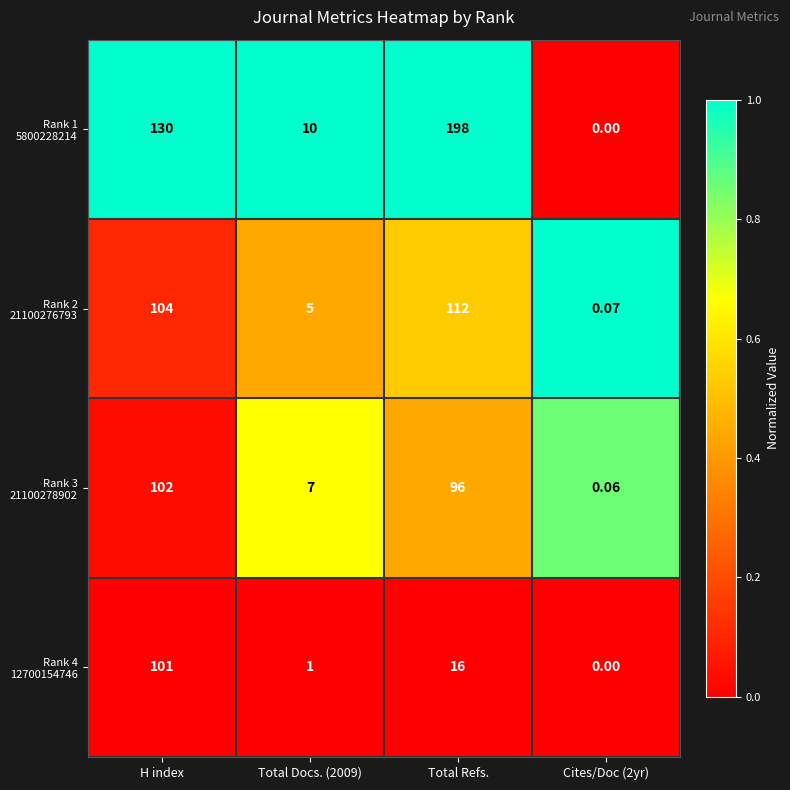

At which category is the sum across all series the highest?

H index